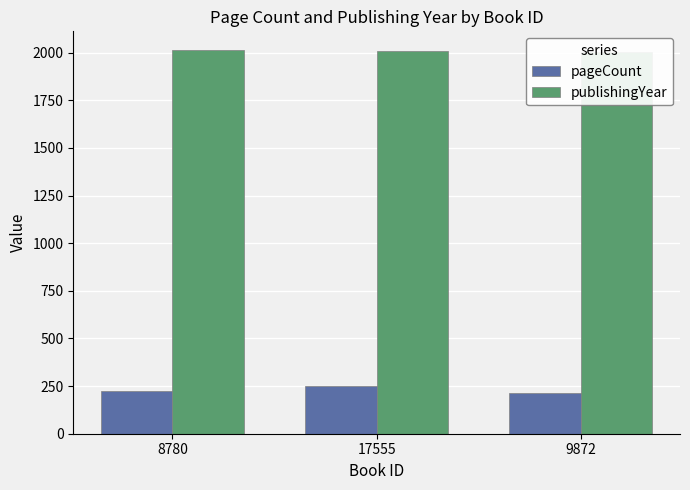

At which label does pageCount first exceed 224?

17555